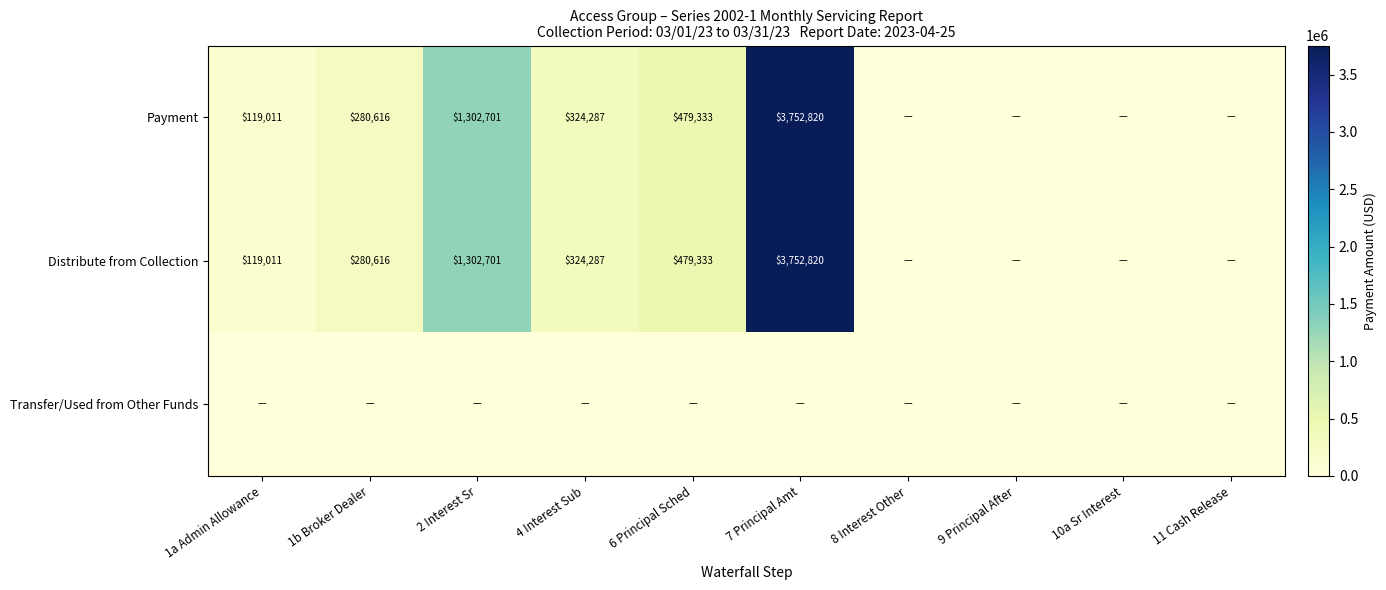

At which label does Payment reach its peak?

7 Principal Amt